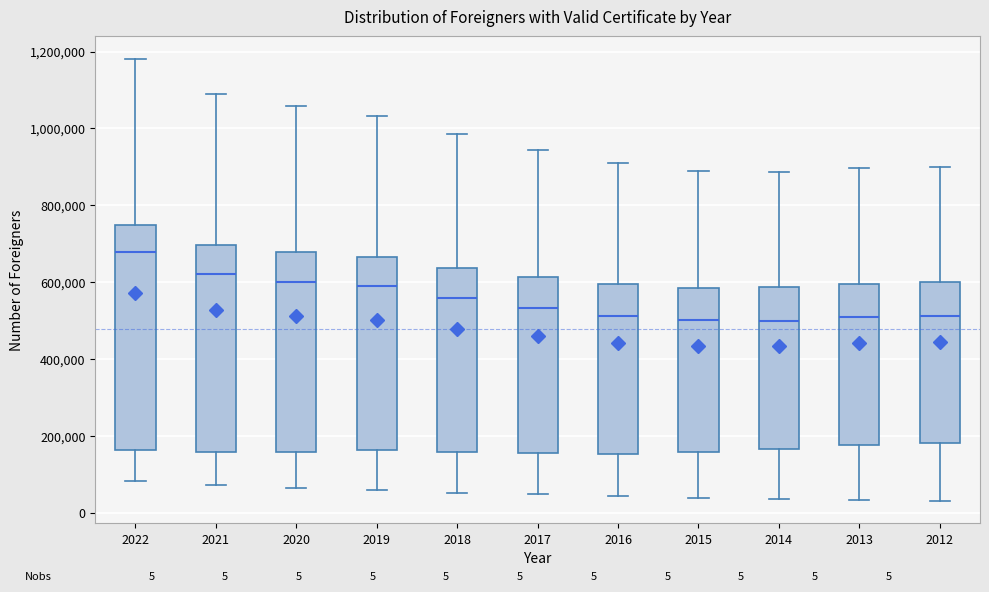

Which box has the highest median line?

2022